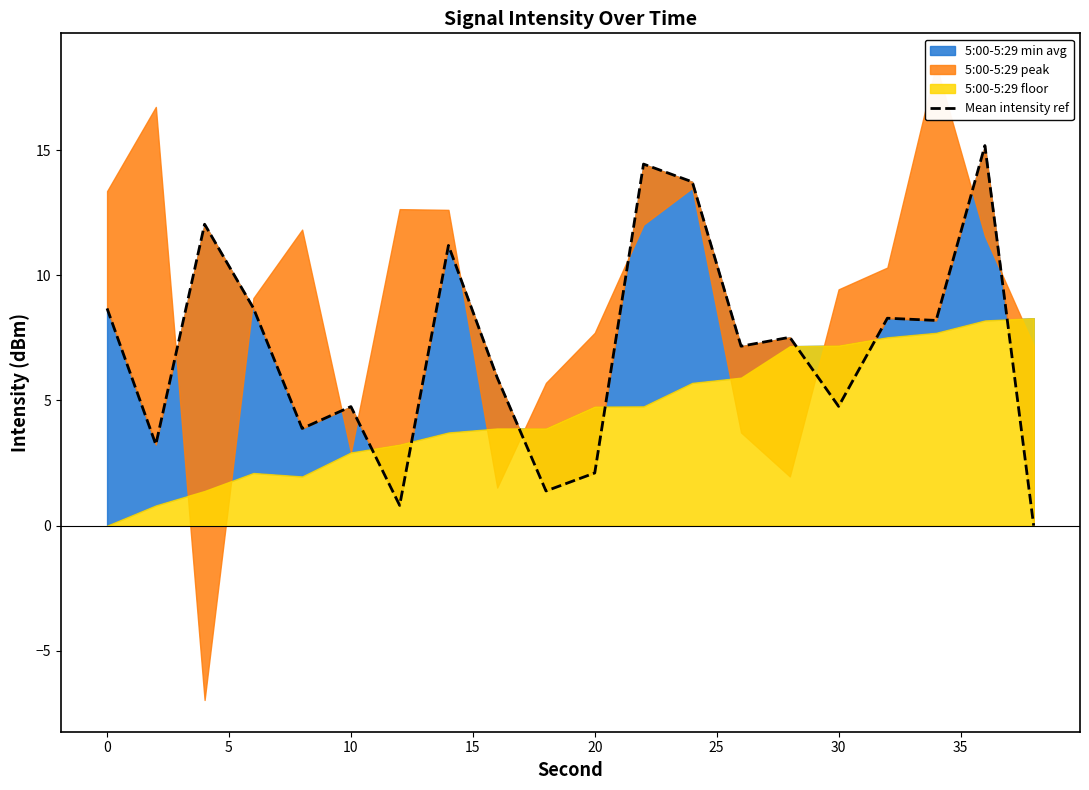

How many positive values are there?

19